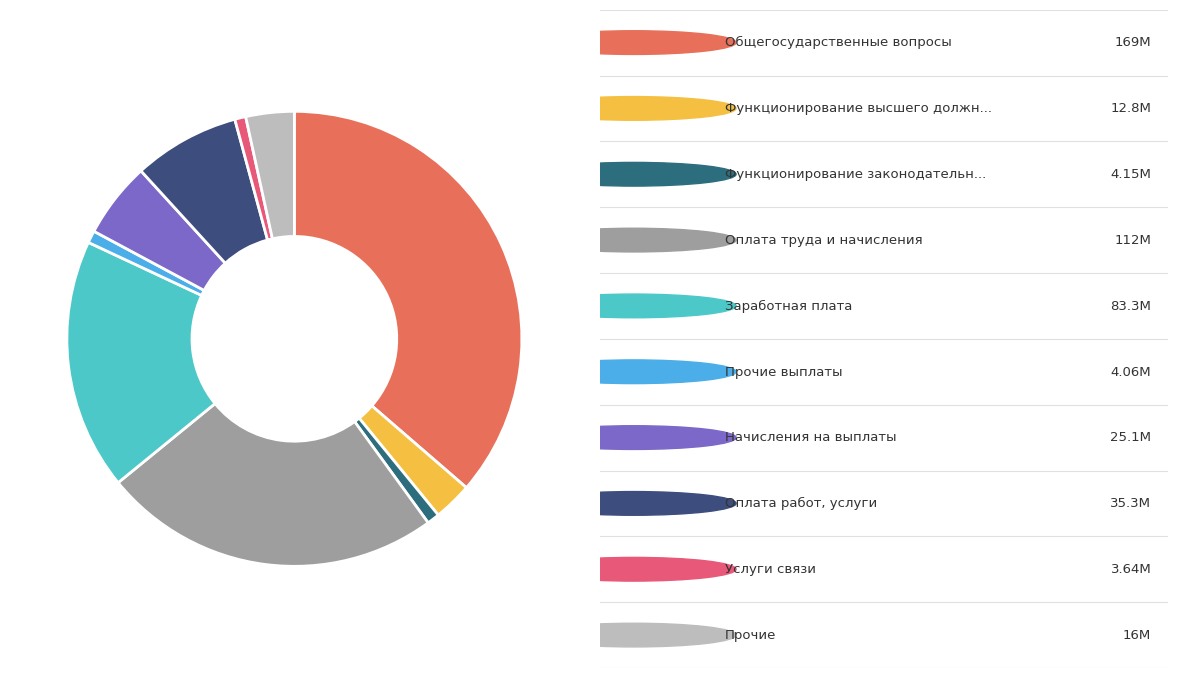

Is there a majority slice in this chart?

No